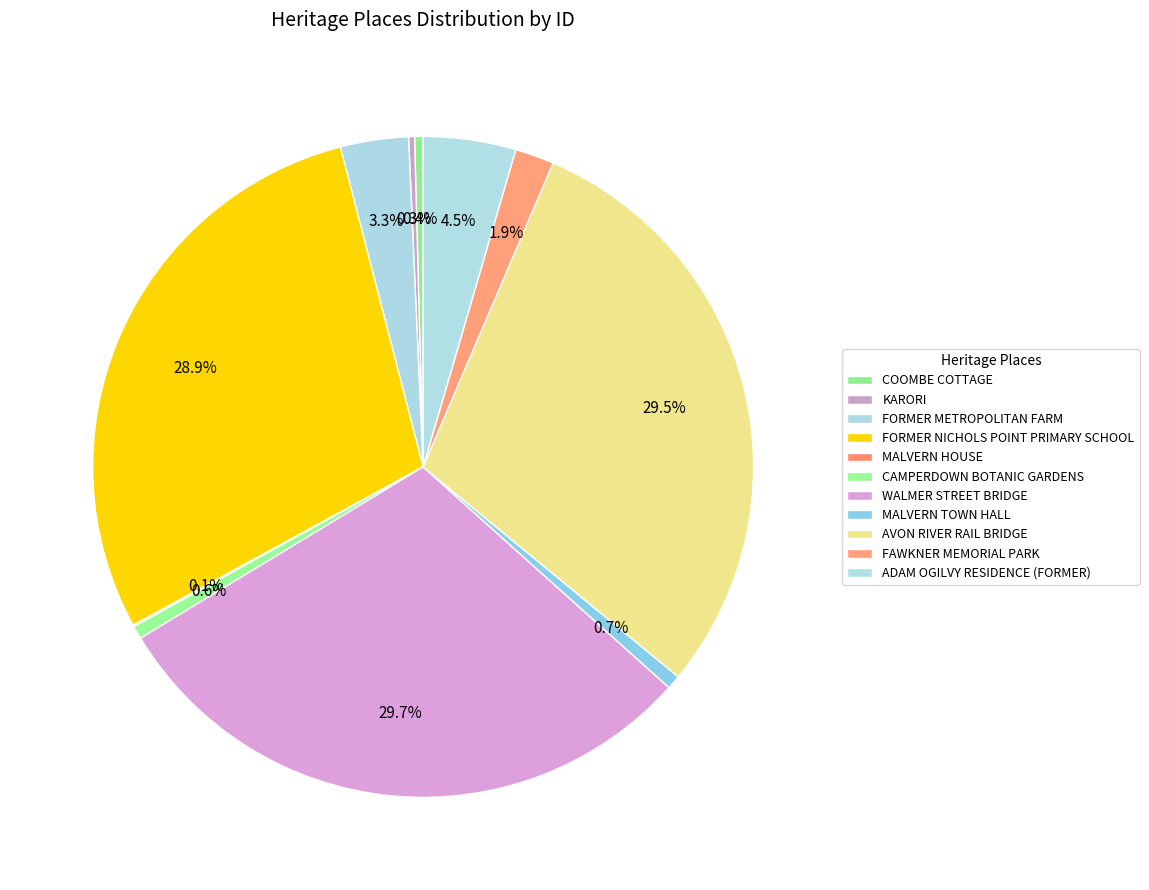

To the nearest percent, what portion does AVON RIVER RAIL BRIDGE represent?

30%